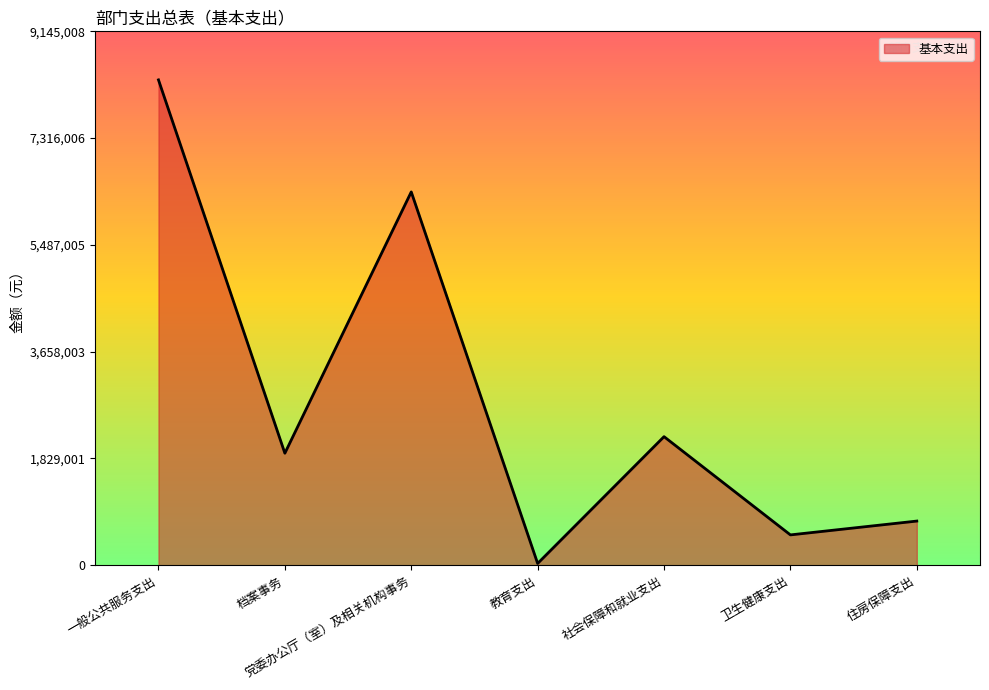

What is the minimum value shown in the chart?

31074